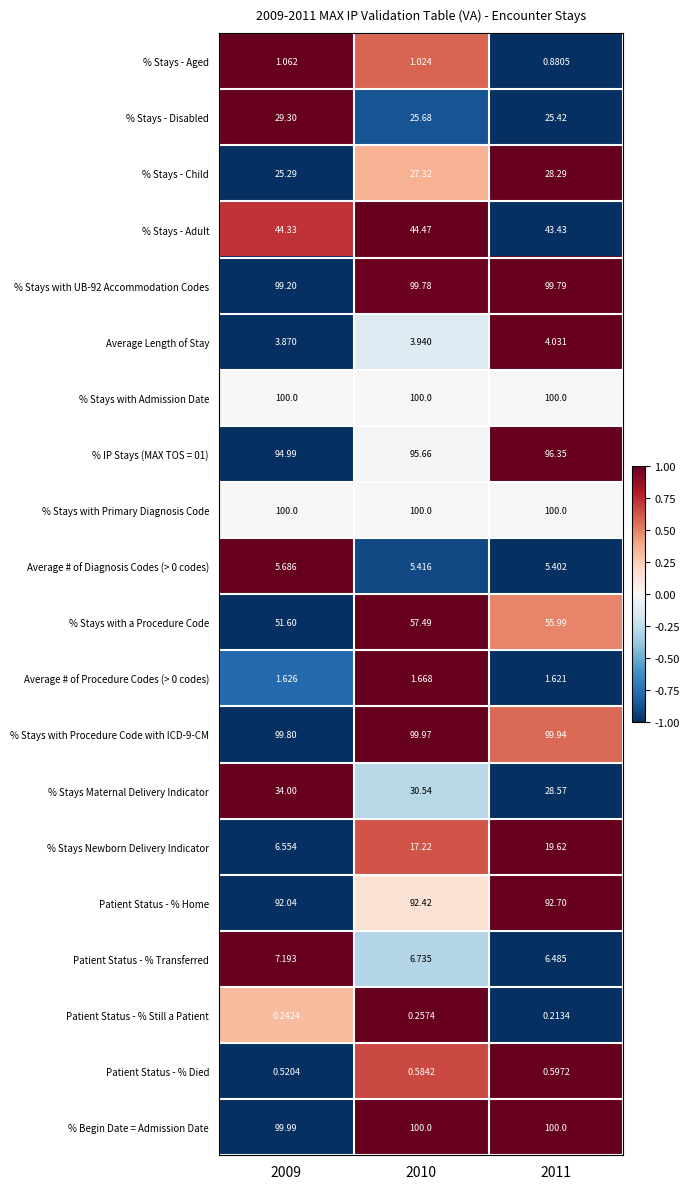

Is the value of Average Length of Stay at 2010 greater than the value of Patient Status - % Died at 2011?

Yes